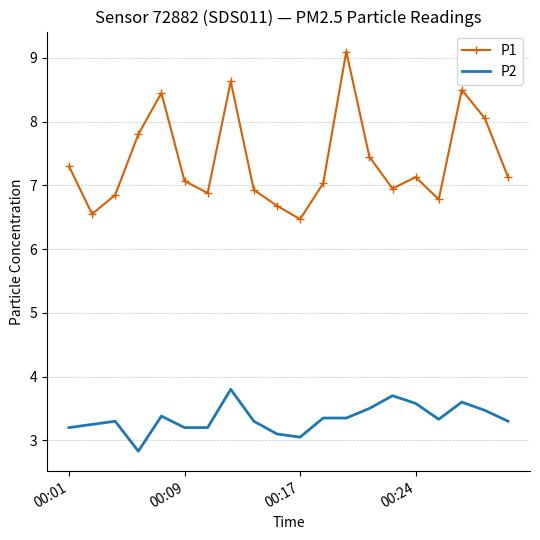

Which series has the largest total across all categories?

P1